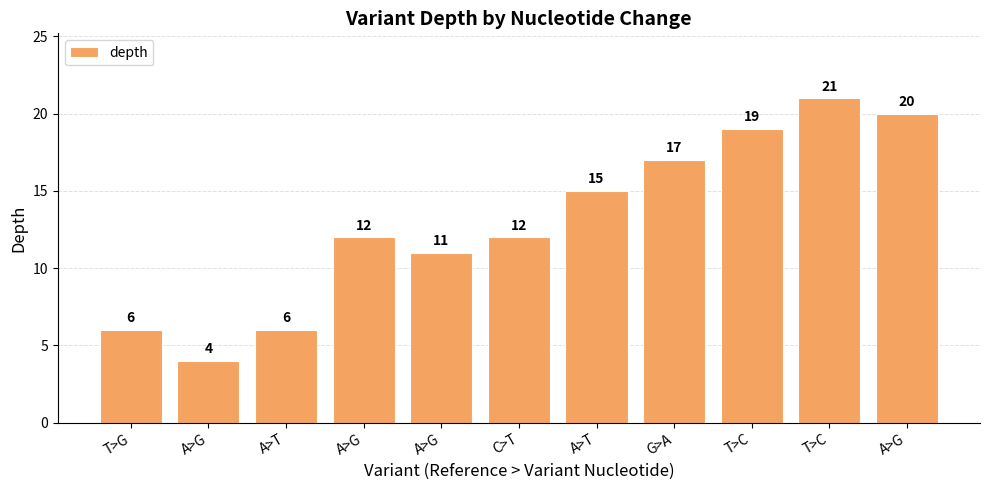

How many values are below 12?

4